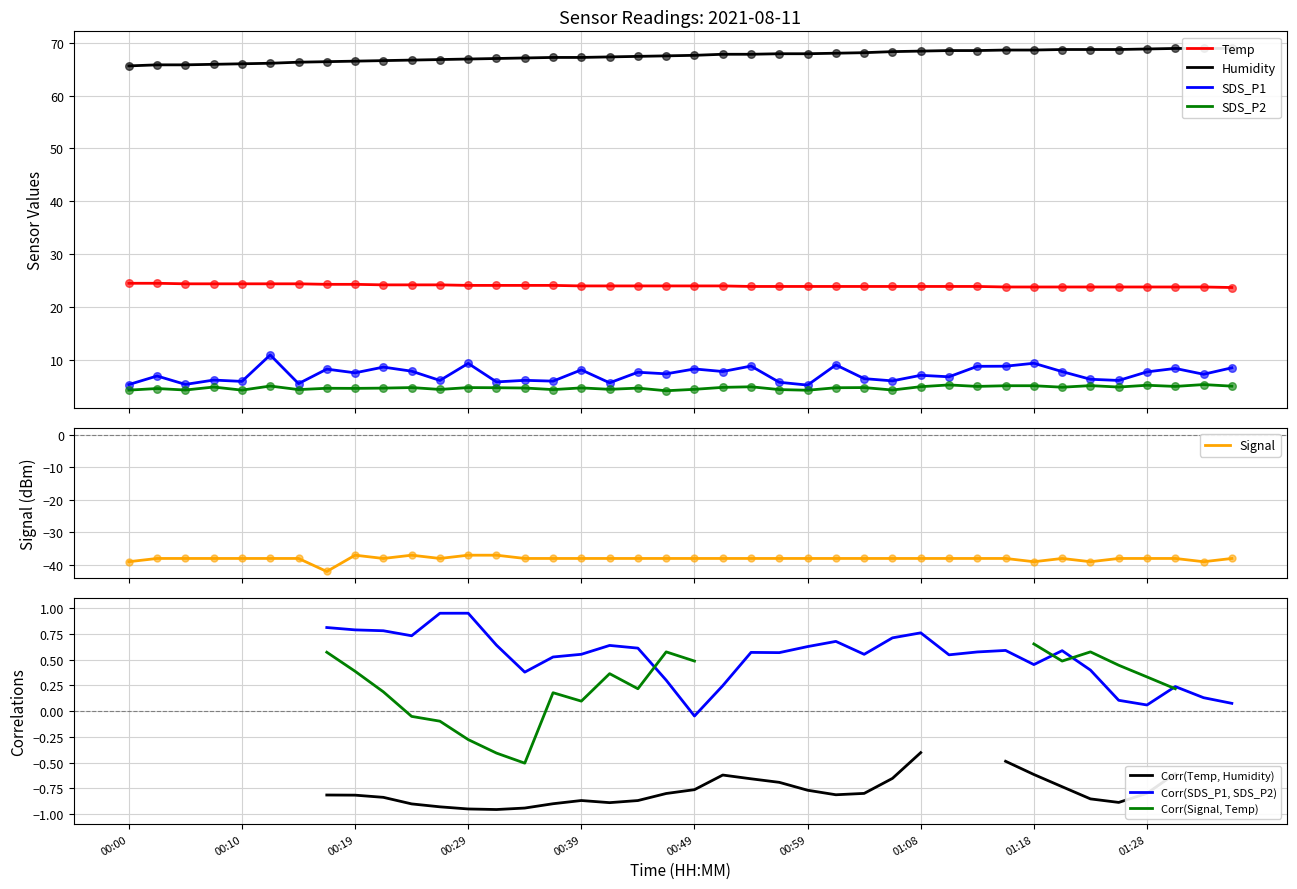

What is the total value across all series at 01:26?

65.5